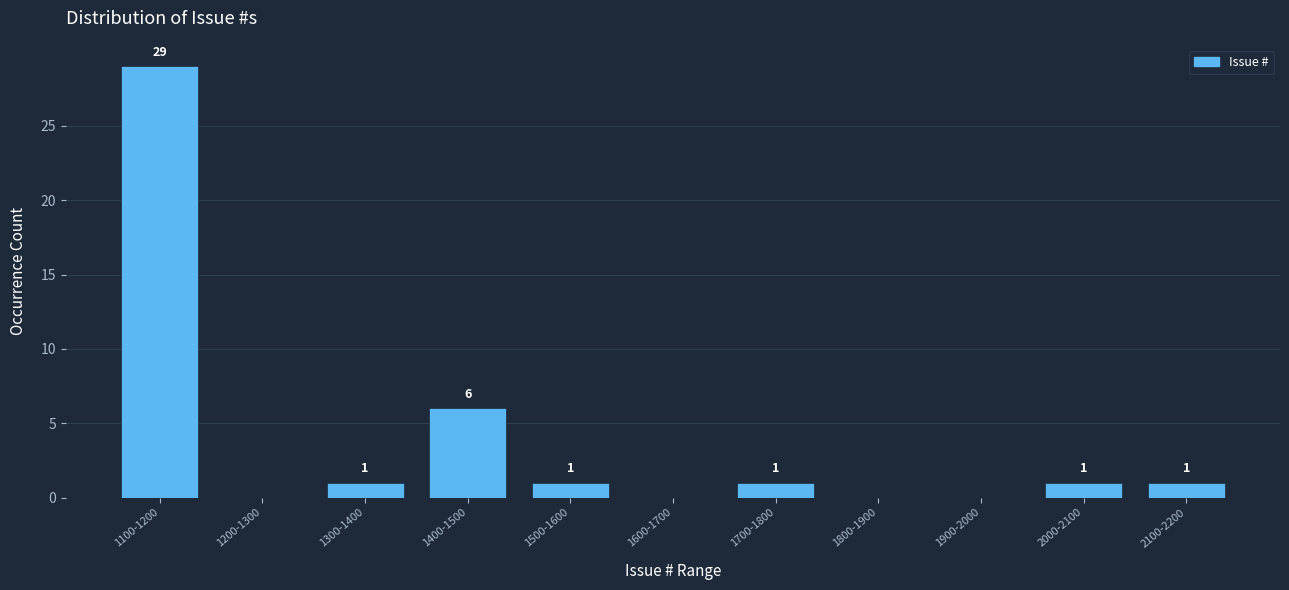

Reading left to right, transcribe all the data shown in this chart.

1100-1200=29	1200-1300=0	1300-1400=1	1400-1500=6	1500-1600=1	1600-1700=0	1700-1800=1	1800-1900=0	1900-2000=0	2000-2100=1	2100-2200=1